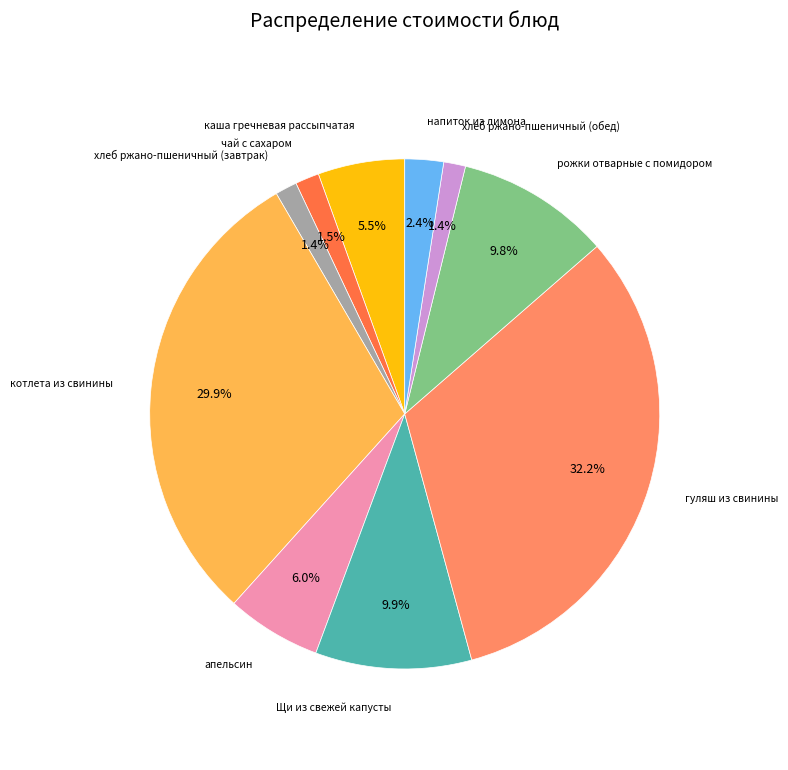

Is there any slice that represents more than half of the pie?

No